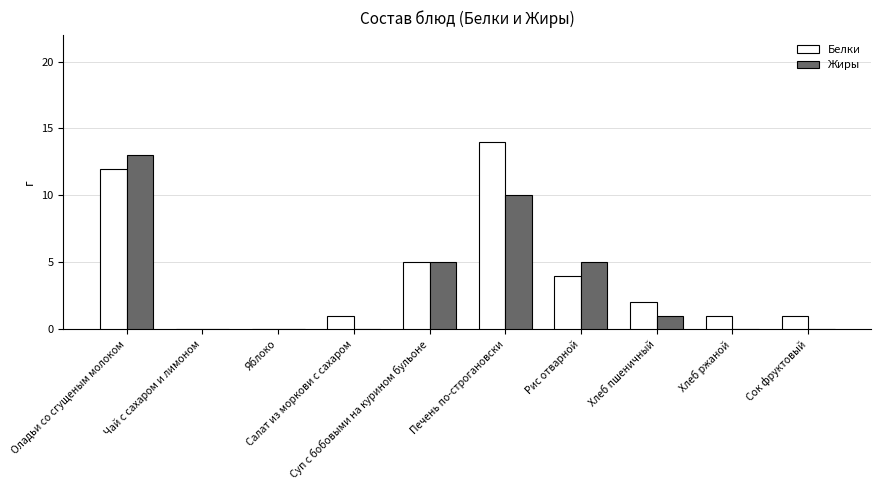

The Жиры series shows 1 at Хлеб пшеничный. True or false?

True